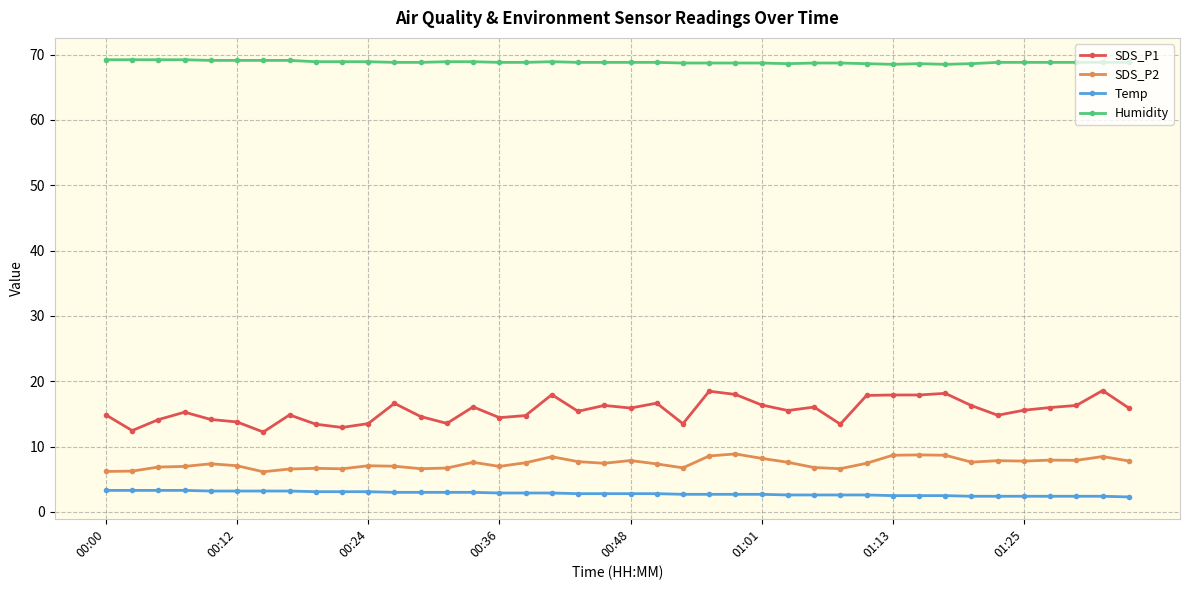

List the series in order of their peak value, lowest first.

Temp, SDS_P2, SDS_P1, Humidity